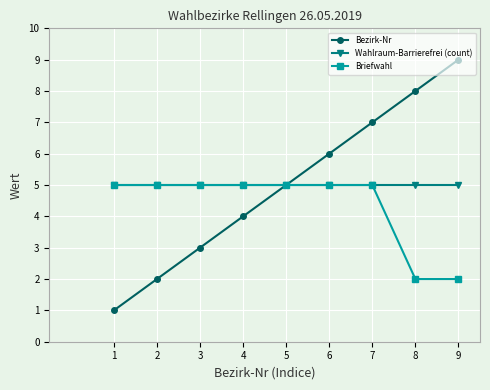

True or false: Briefwahl has a value of 3 at 9.

False